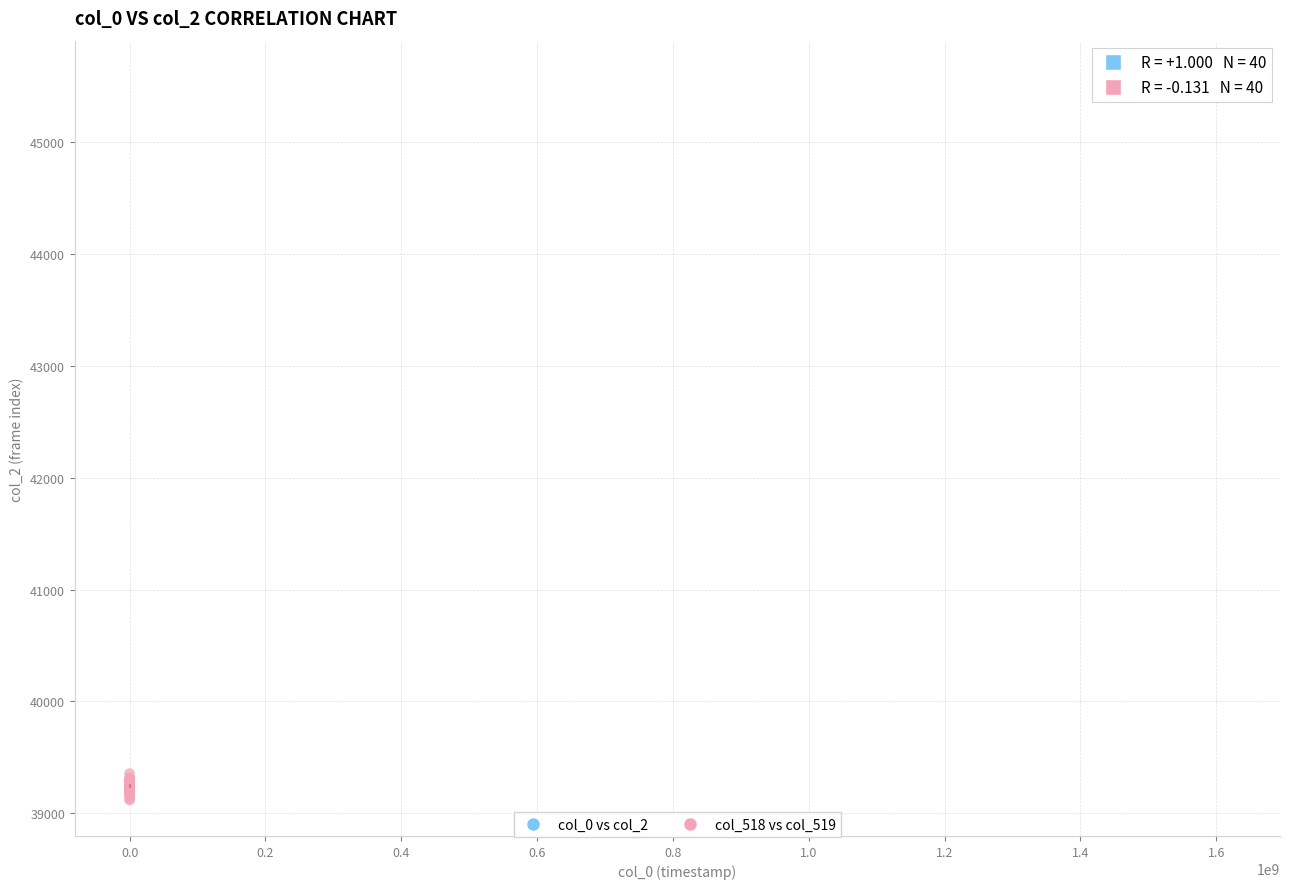

Which series reaches the minimum Y coordinate?

col_518 vs col_519